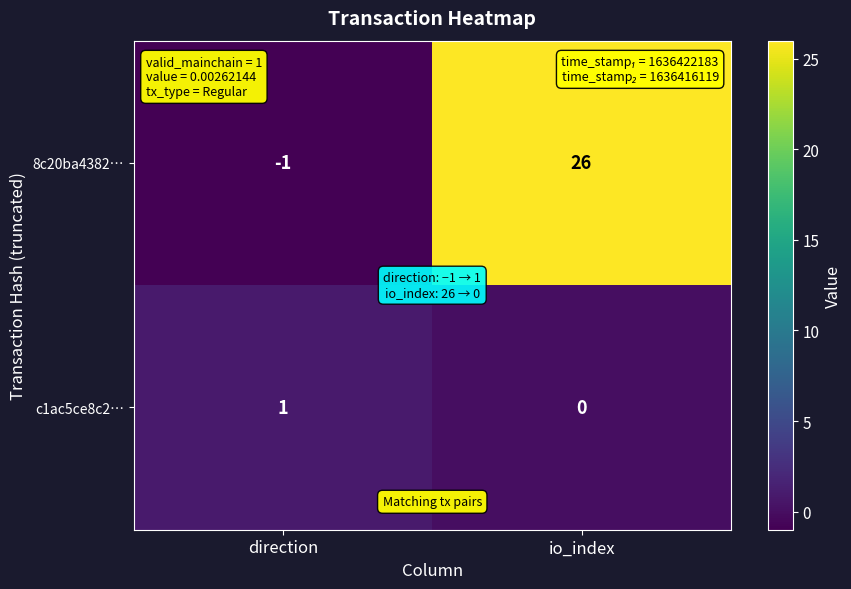

At direction, list the series in order from smallest to largest.

8c20ba4382…, c1ac5ce8c2…